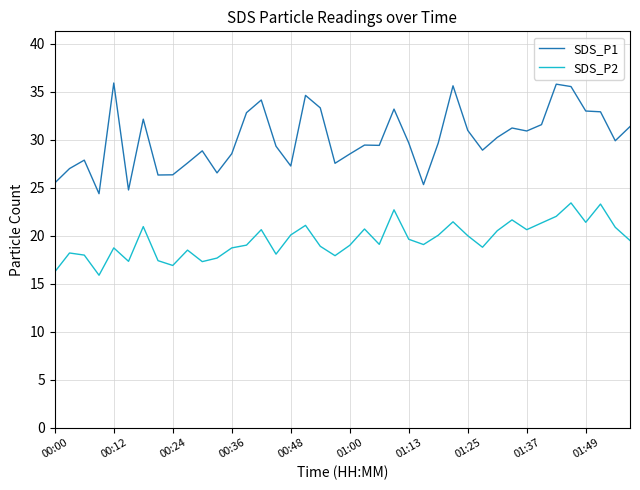

True or false: SDS_P2 and SDS_P1 intersect in this chart.

False